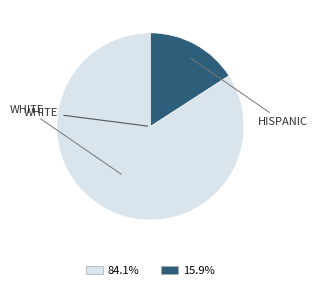

Does any single category account for the majority?

Yes